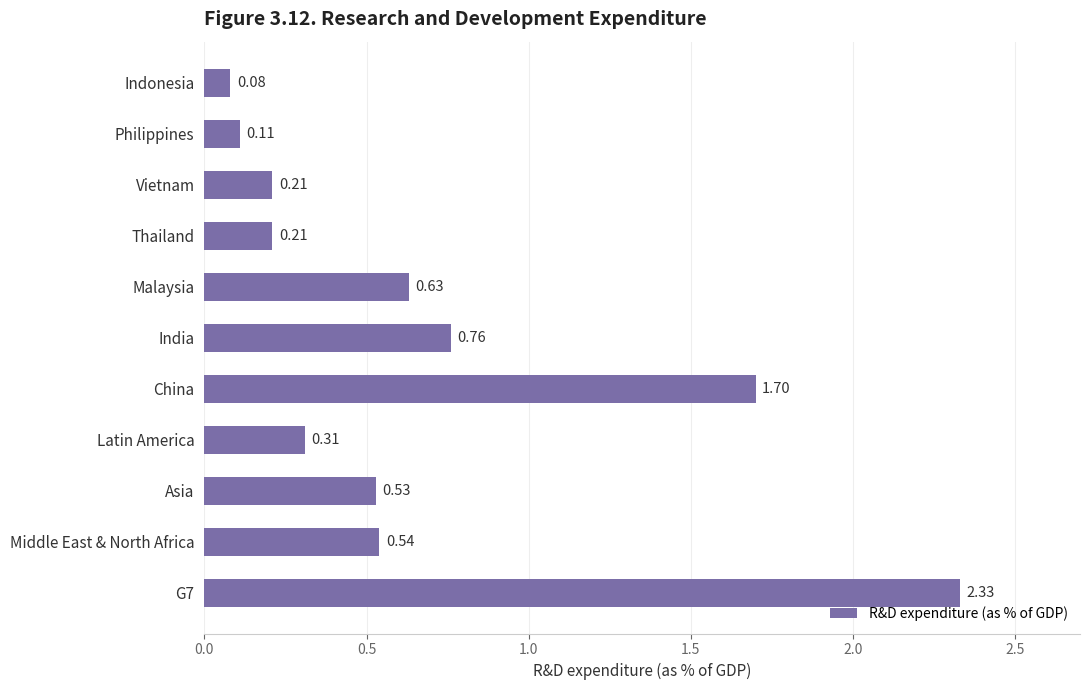

Which label corresponds to the largest value in the chart?

G7